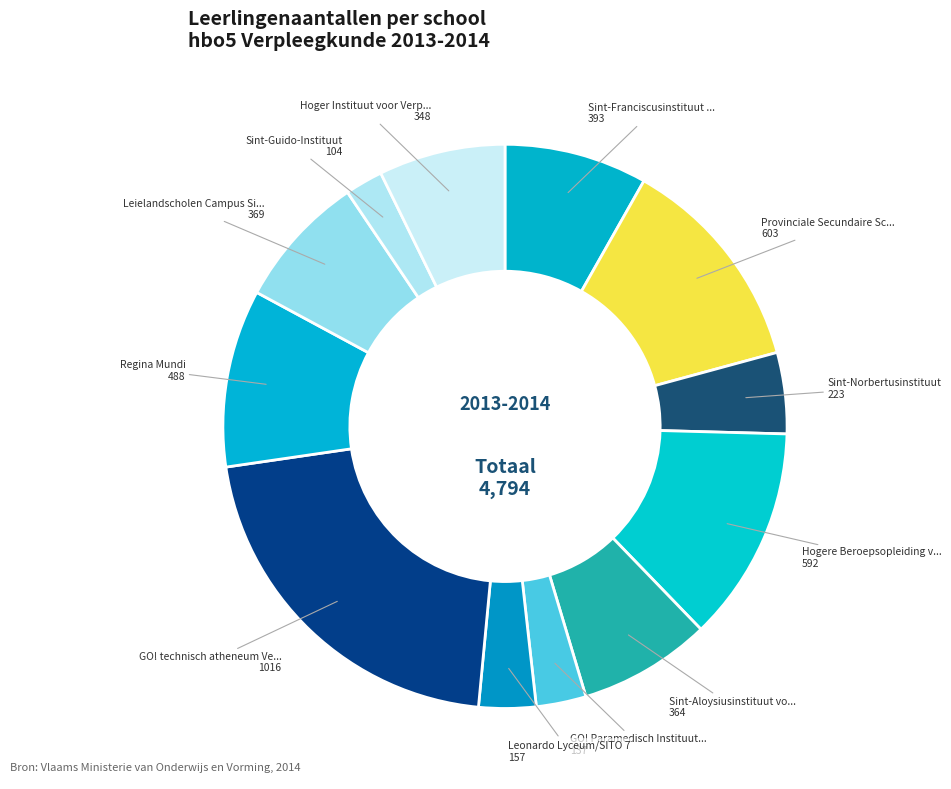

How many segments does this pie chart have?

12